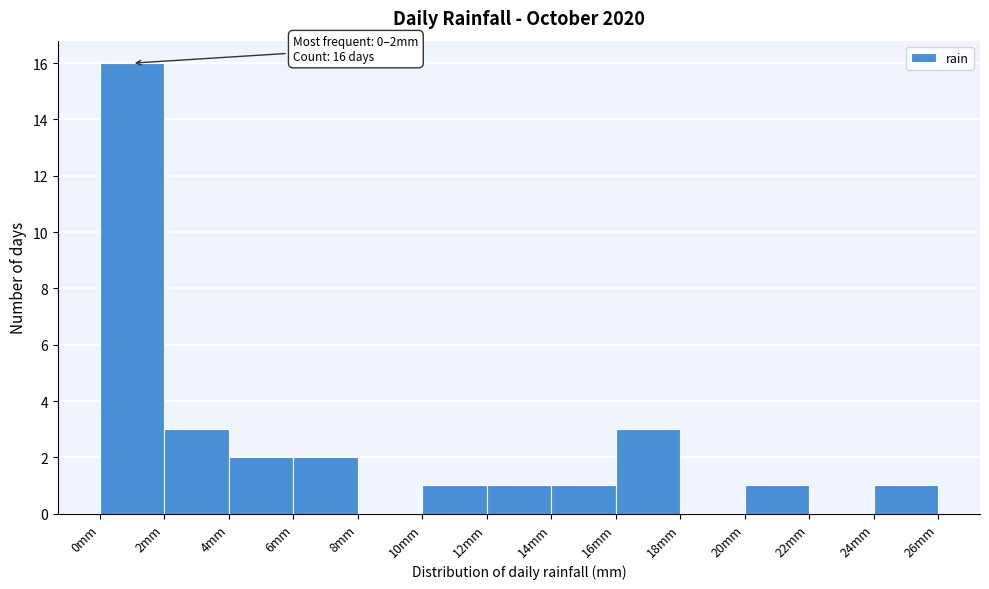

Over which range of the x-axis is the bar tallest?

0 to 2